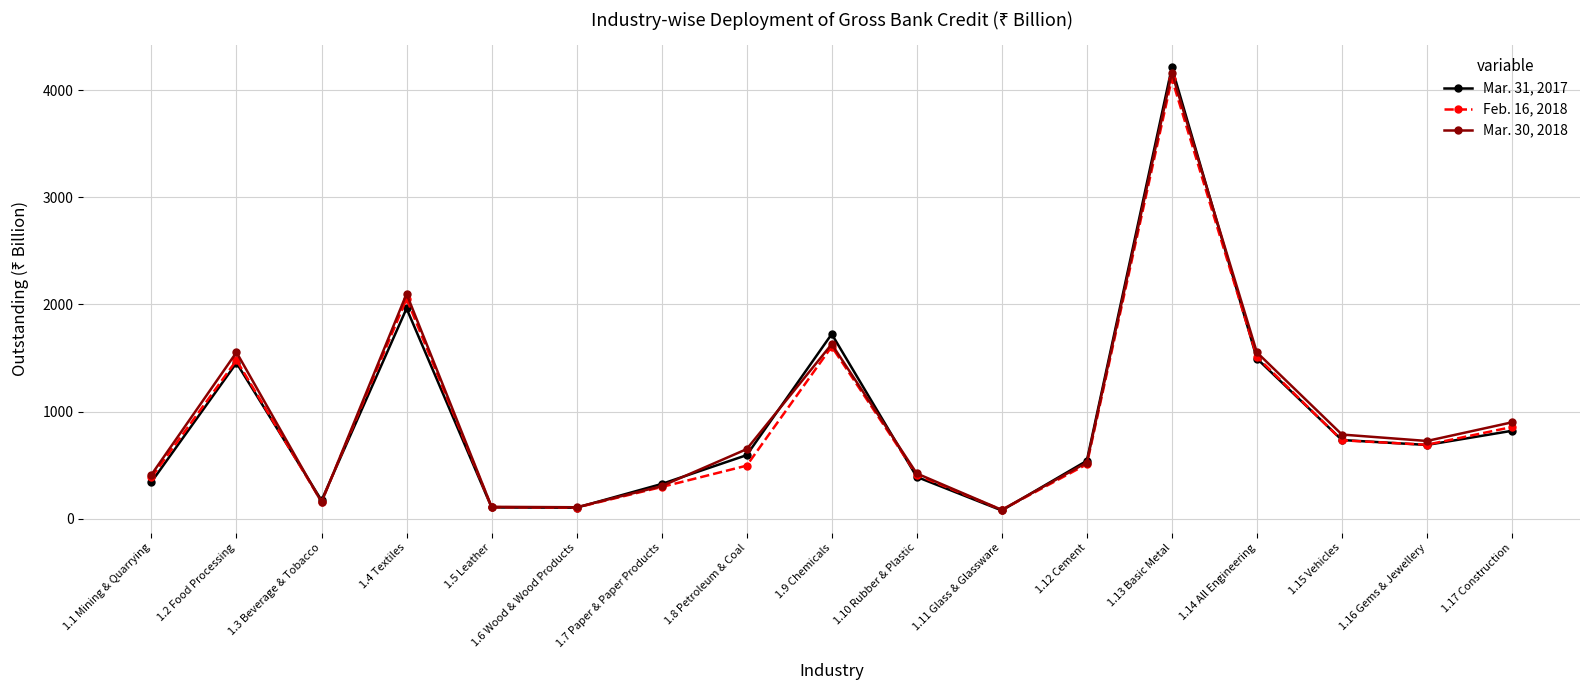

Is the value of Feb. 16, 2018 at 1.9 Chemicals greater than the value of Mar. 30, 2018 at 1.10 Rubber & Plastic?

Yes